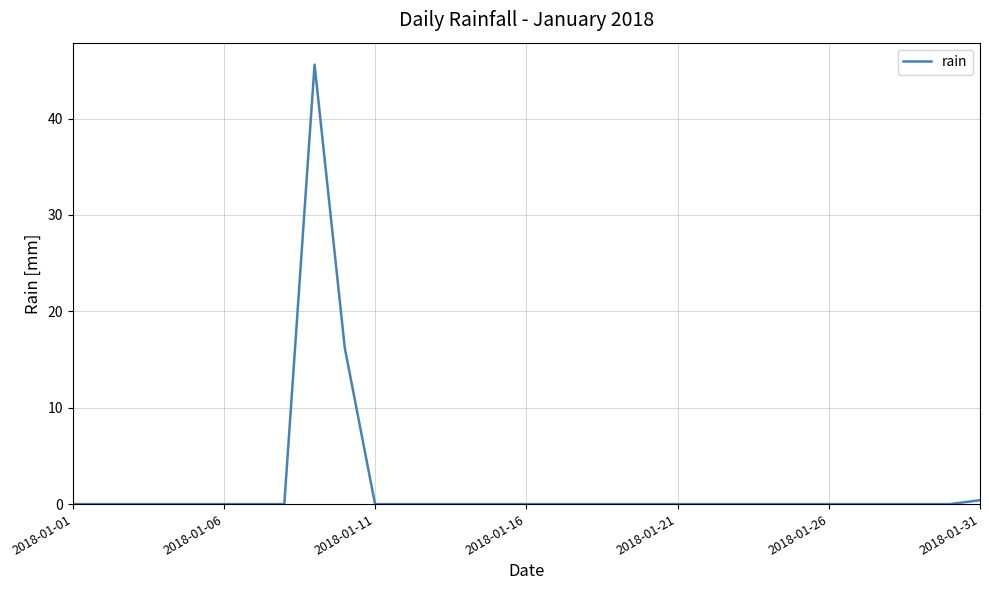

What is the difference between the maximum and minimum values?

45.6